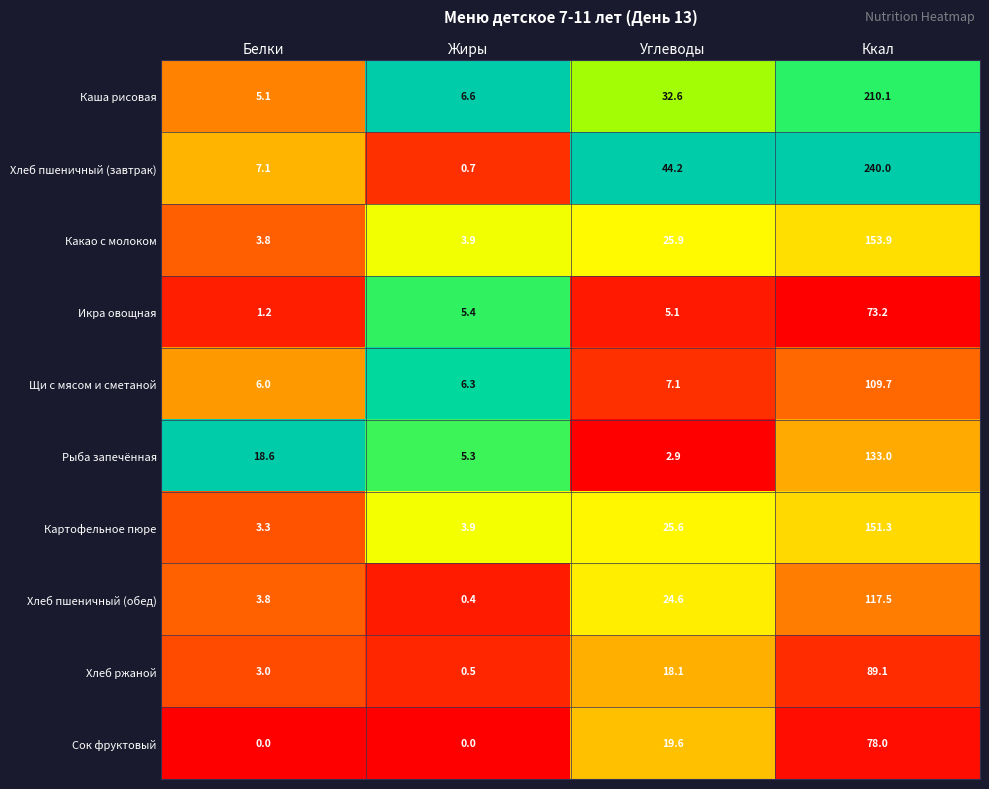

Which series has the largest total across all categories?

Хлеб пшеничный (завтрак)